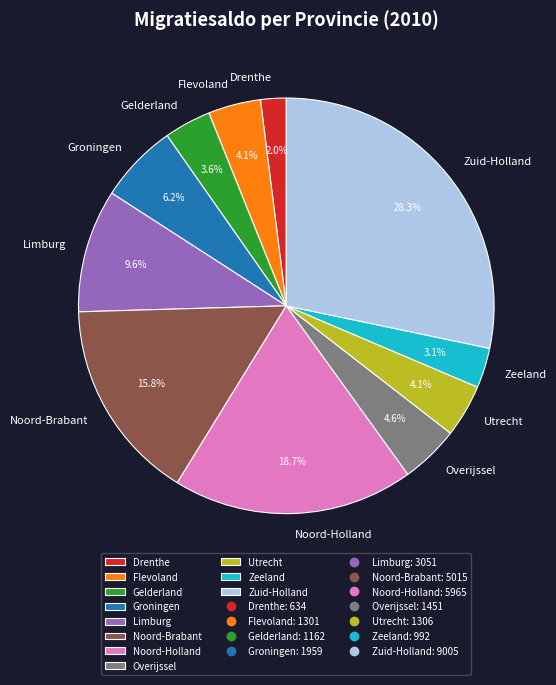

Combined, do Limburg and Noord-Brabant account for over 50%?

No